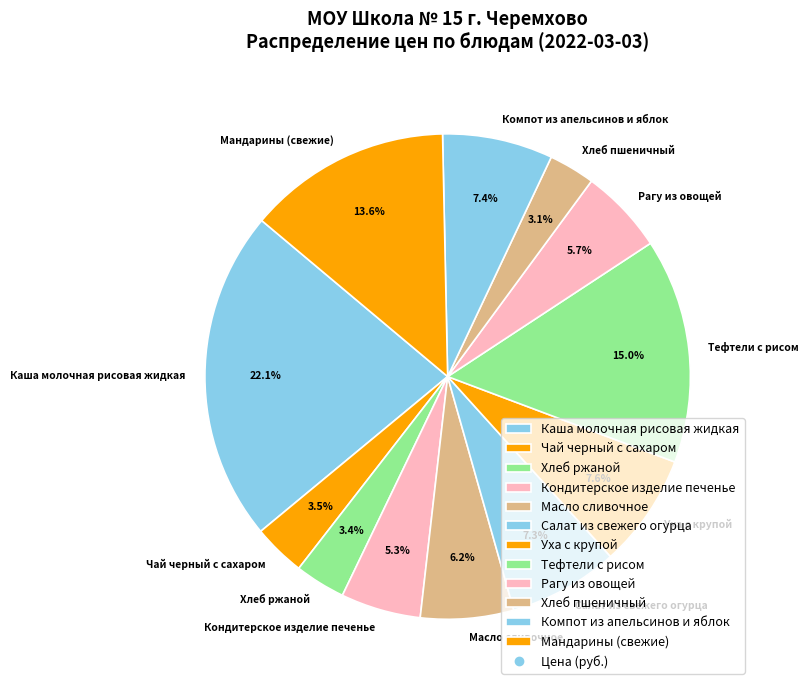

To the nearest percent, what is the difference between the largest and smallest slice percentages?

19%